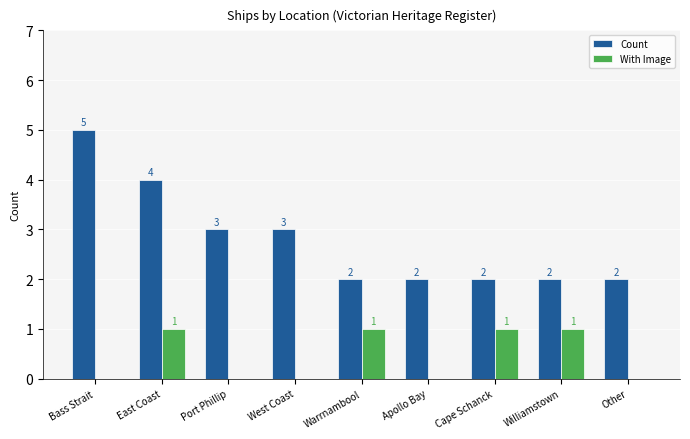

Is the value of With Image at Cape Schanck greater than the value of Count at Apollo Bay?

No